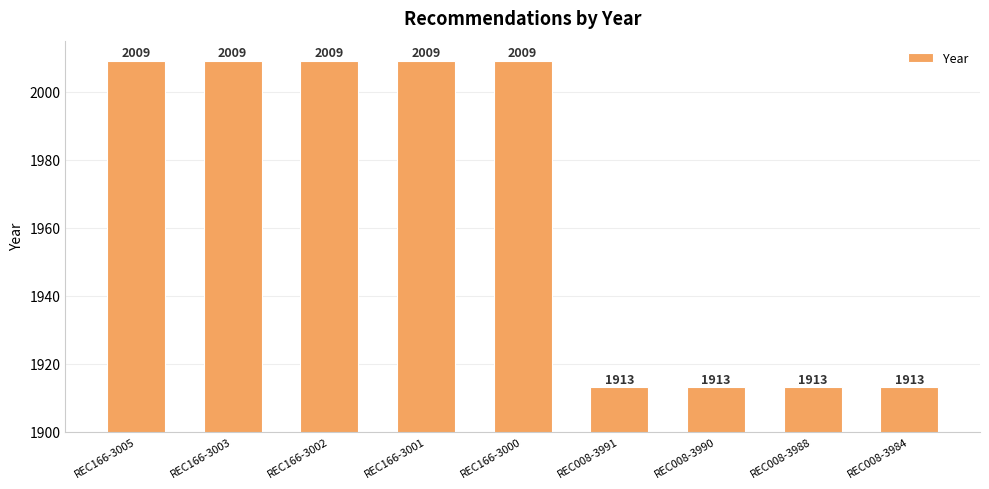

What is the change in value from REC166-3002 to REC008-3984?

-96